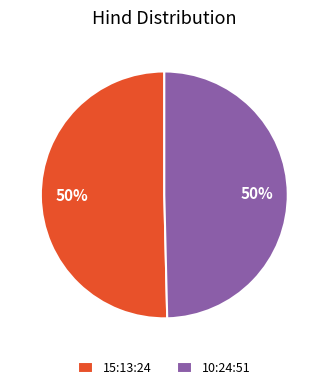

Is it true that 10:24:51 is 37% of the pie?

False